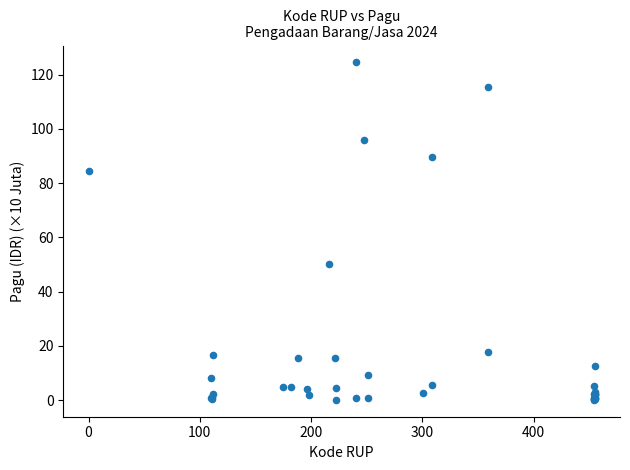

What Y value in the scatter plot is closest to 62?

50.0